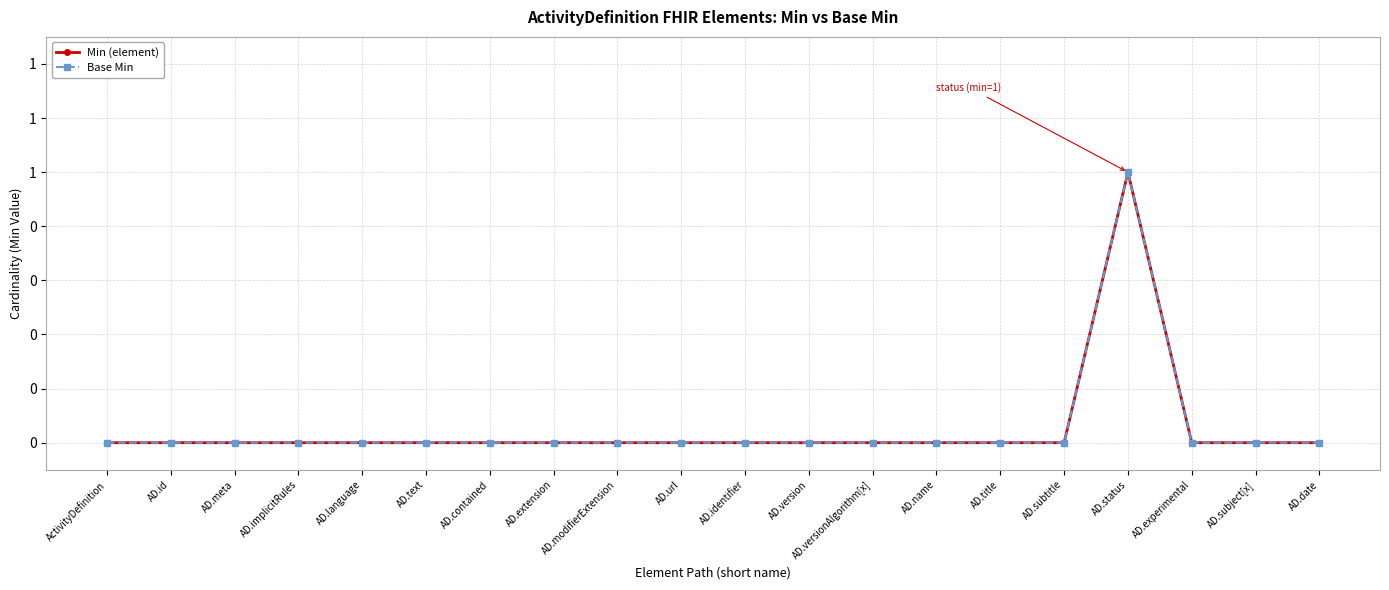

The Min (element) series shows 2 at AD.status. True or false?

False